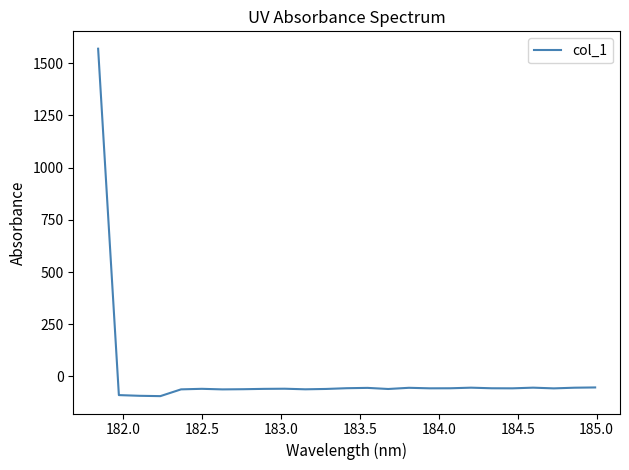

Count the number of values greater than -56.

7